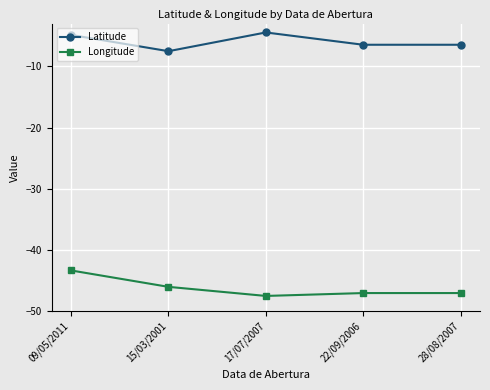

List the series in order of their overall mean, lowest first.

Longitude, Latitude